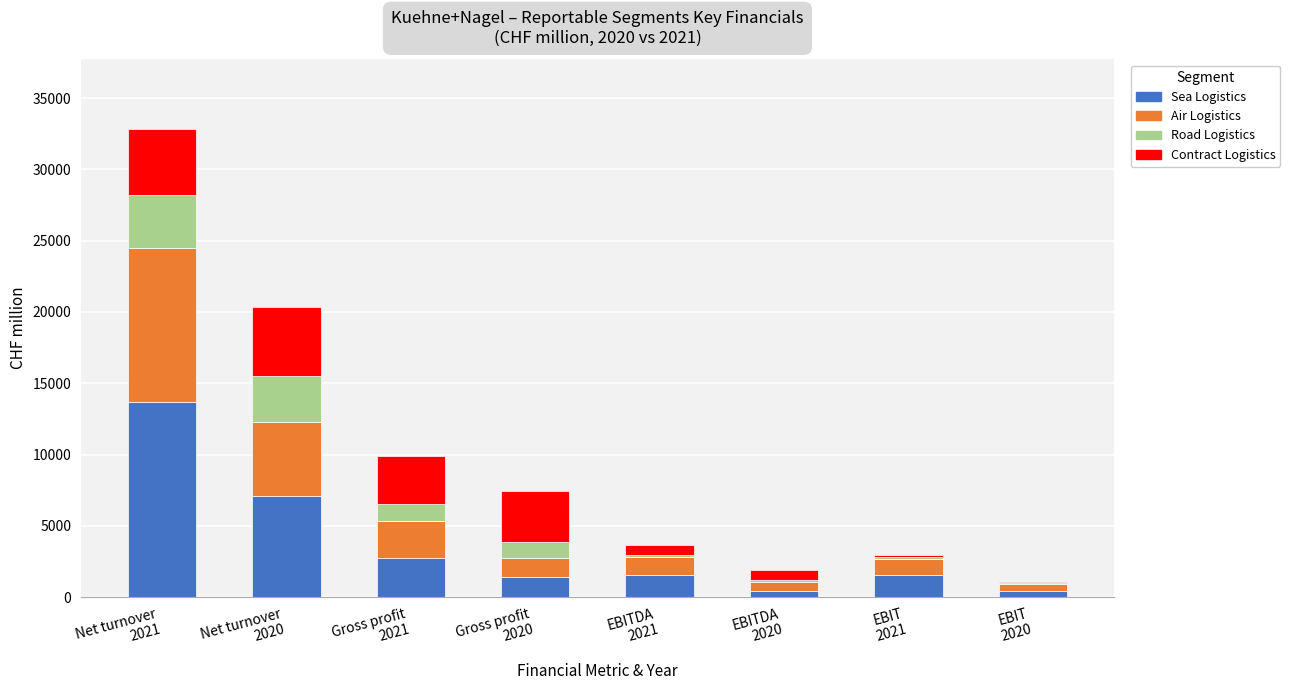

What is the sum of all Sea Logistics values?

28932